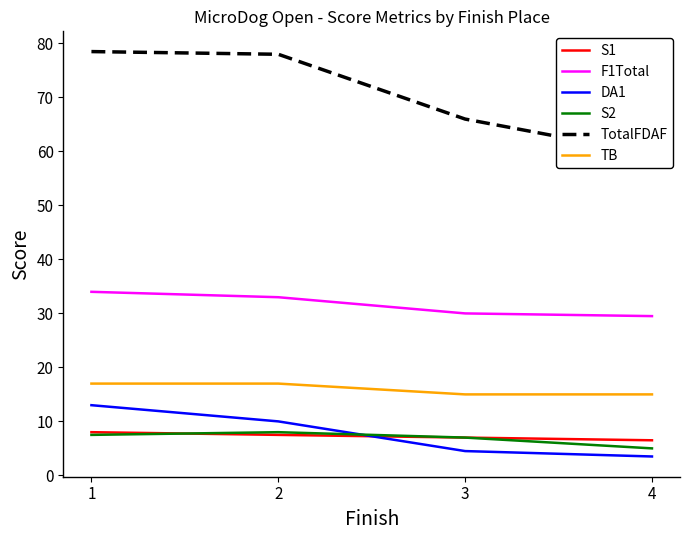

At which category does the chart reach its peak across all series?

1